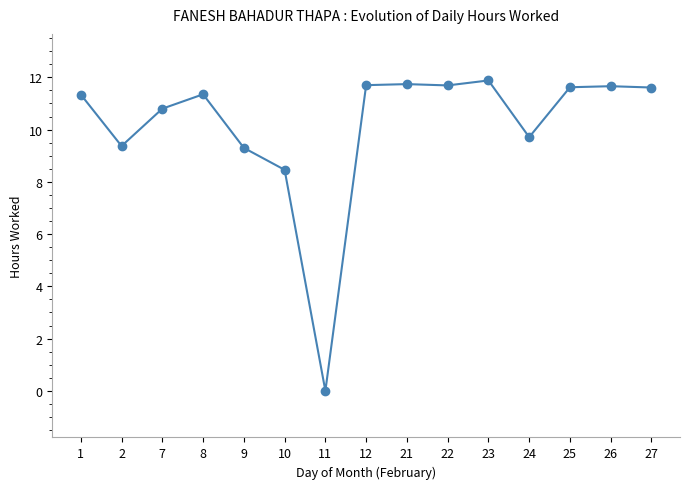

The value at 12 is 11.7. True or false?

True